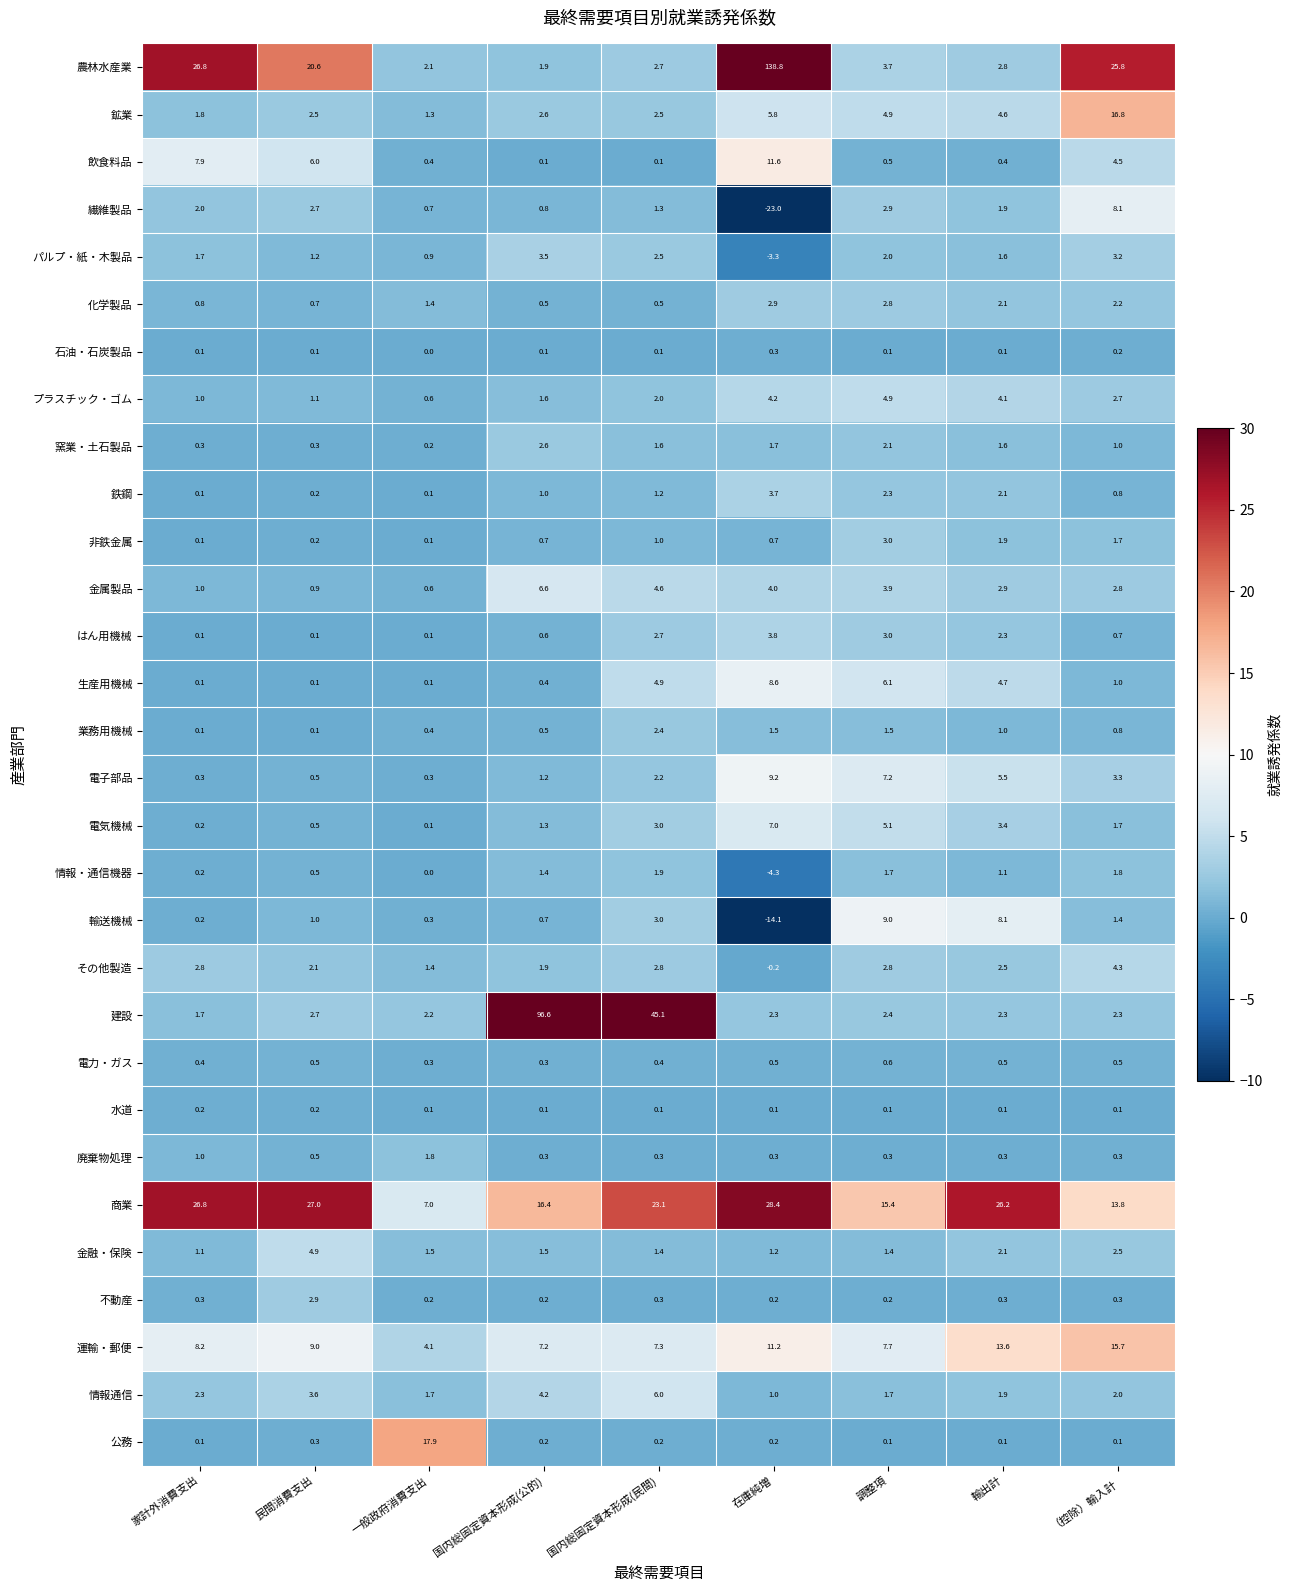

How many data points does each series have?

9